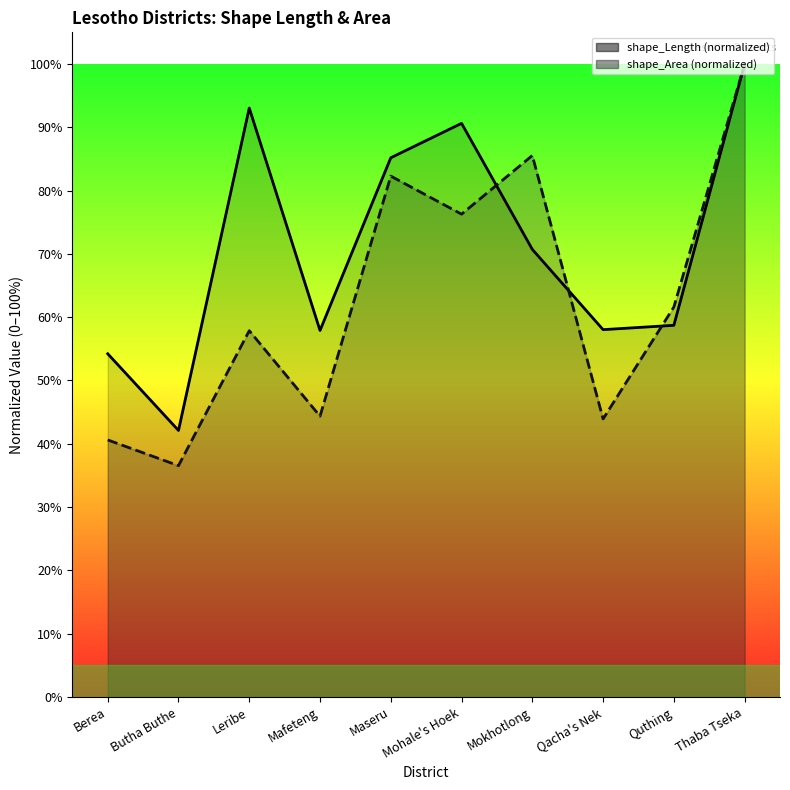

Count the number of categories in the chart.

10